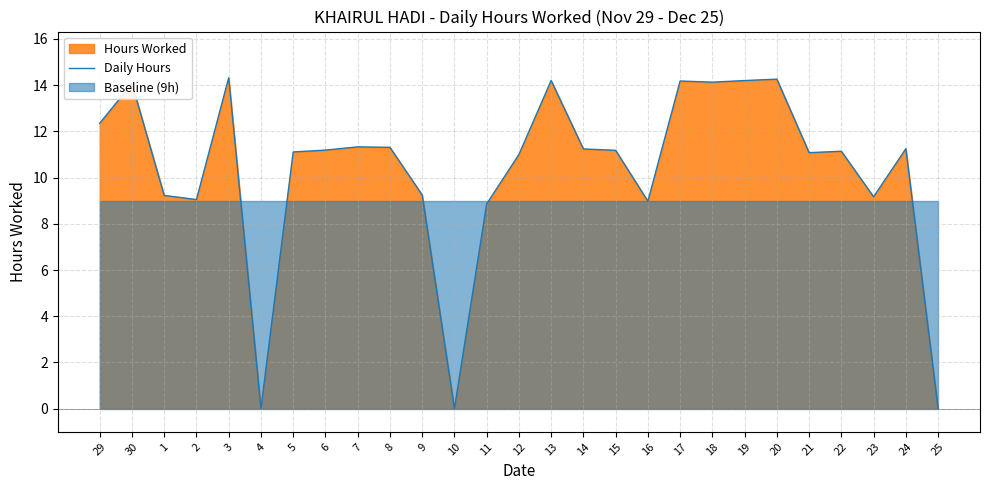

The chart shows a value of 12.0 at 23. True or false?

False